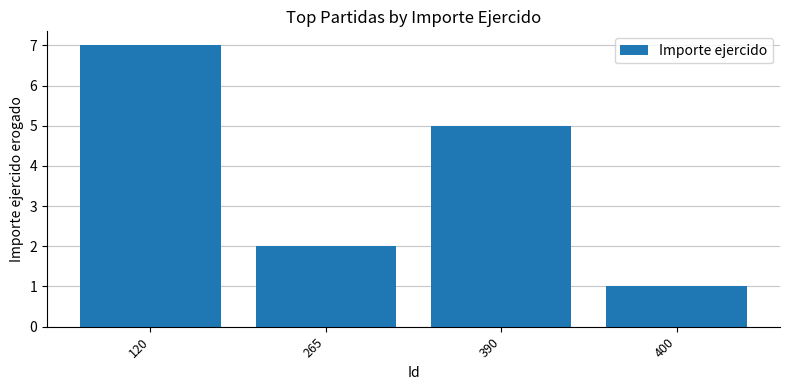

The chart shows a value of 2 at 265. True or false?

True